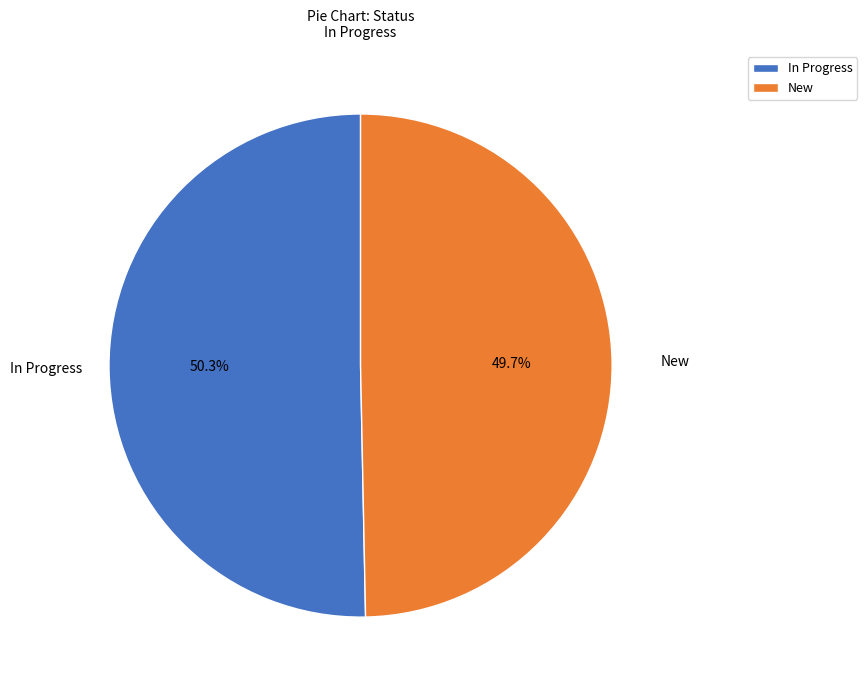

The New slice represents 50% of the pie. True or false?

True